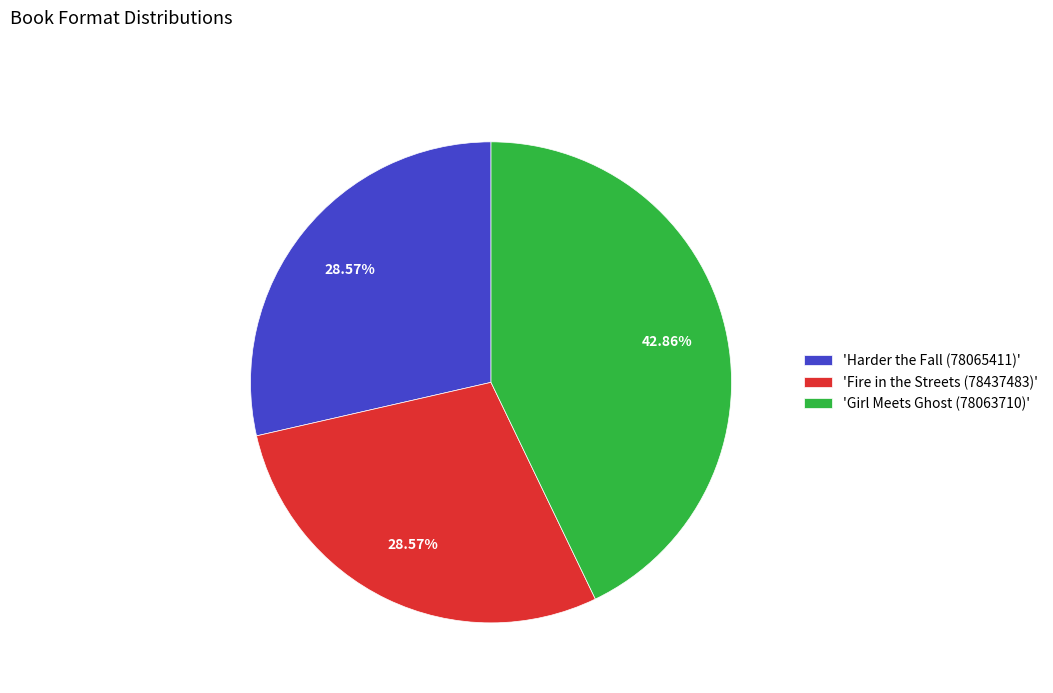

Count the number of slices in the pie.

3